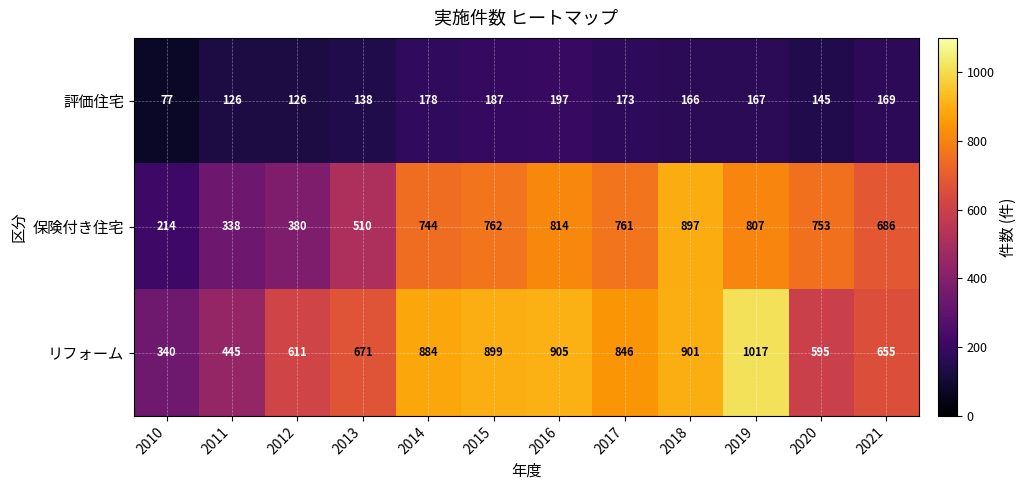

What value does the 評価住宅 series have at 2020?

145